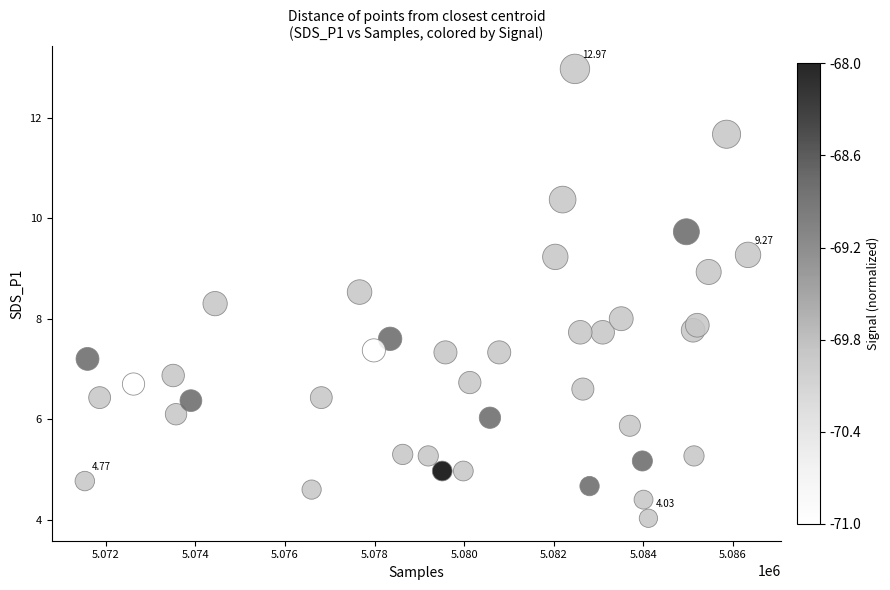

What is the range of Y values (max minus min)?

8.9